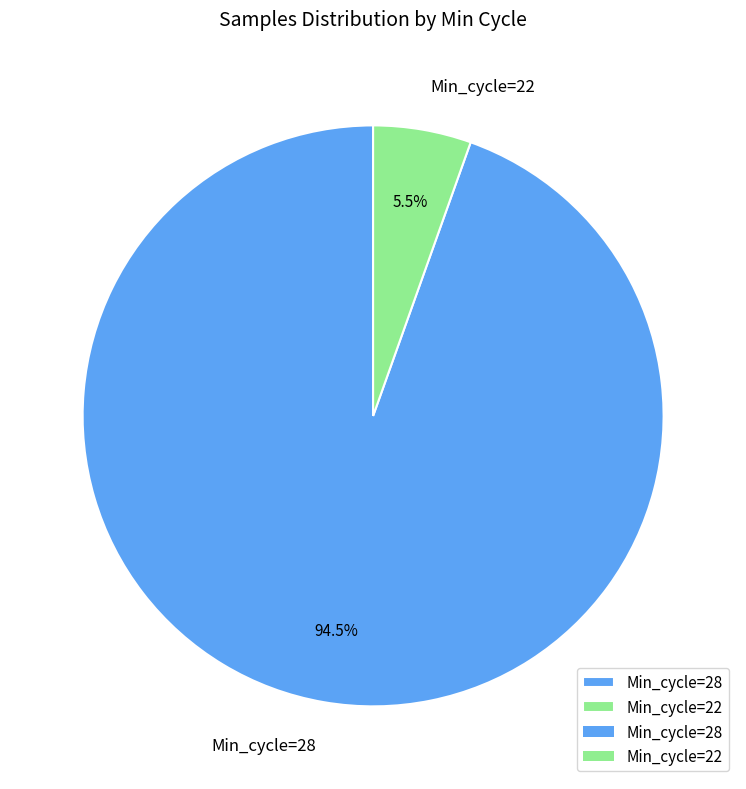

Combined, what portion of the pie is Min_cycle=22 and Min_cycle=28?

100.0%